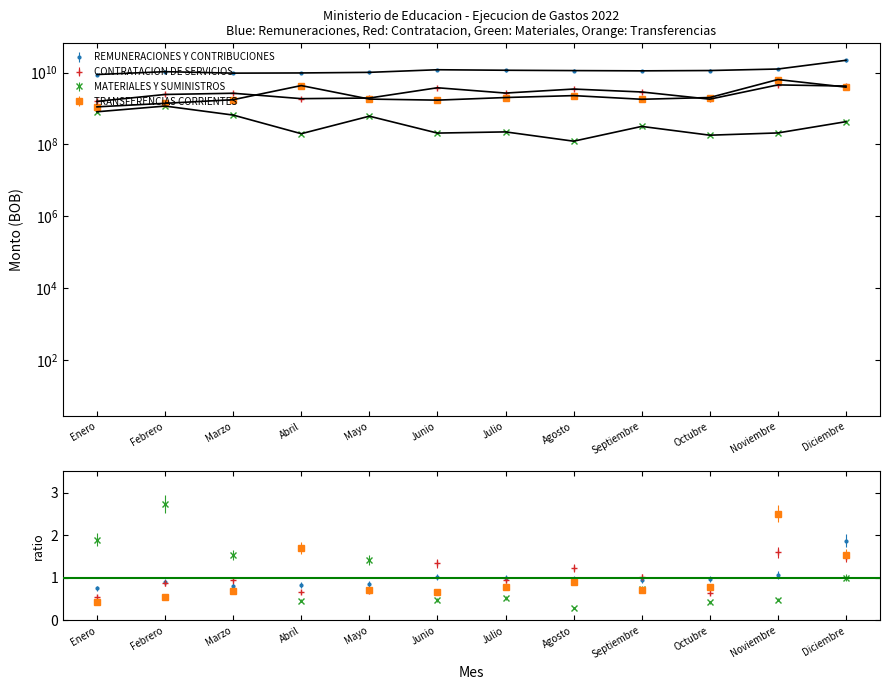

What is the sum of all CONTRATACION DE SERVICIOS values?

34072571855.0